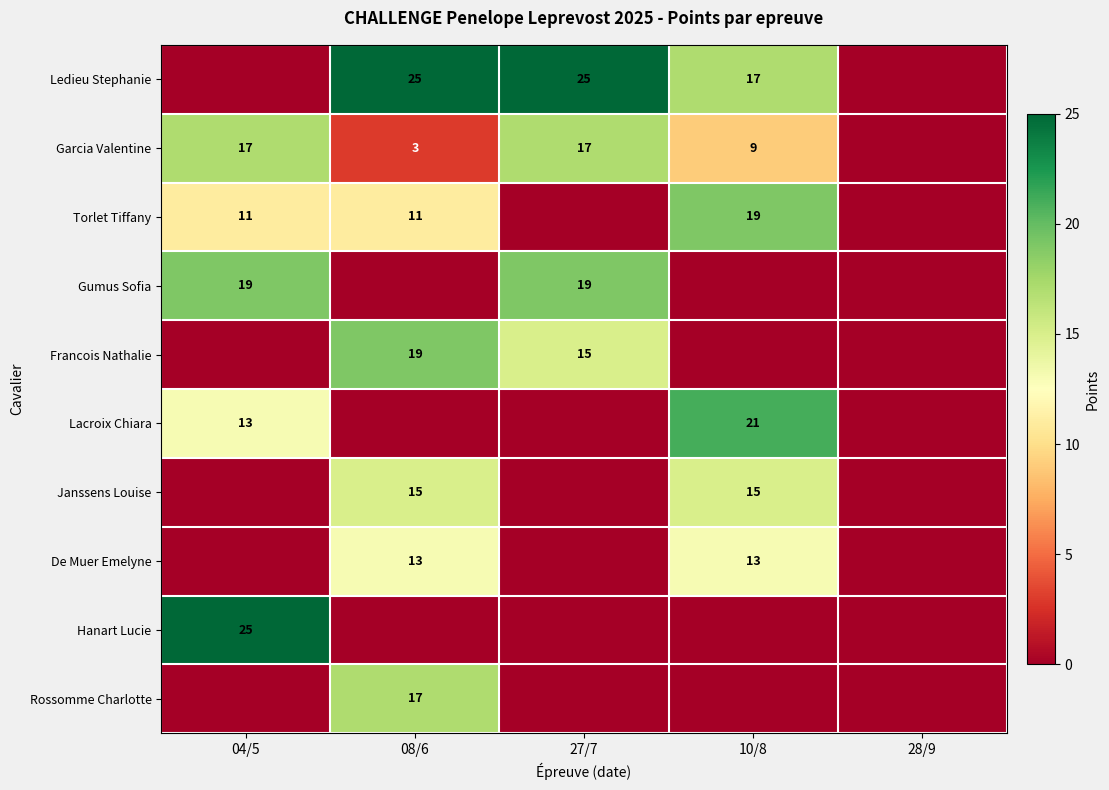

Which has a higher value, 27/7 or 28/9?

27/7